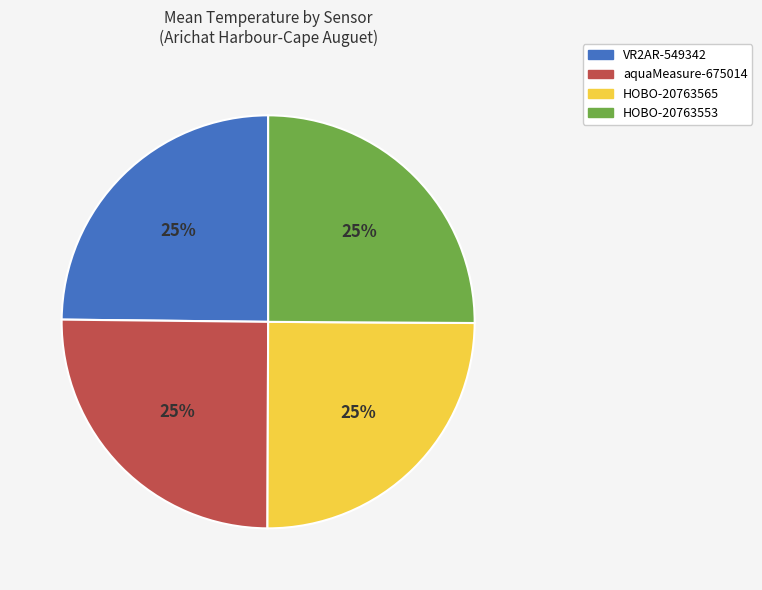

Approximately how many times larger is the value at HOBO-20763565 compared to VR2AR-549342?

1.0